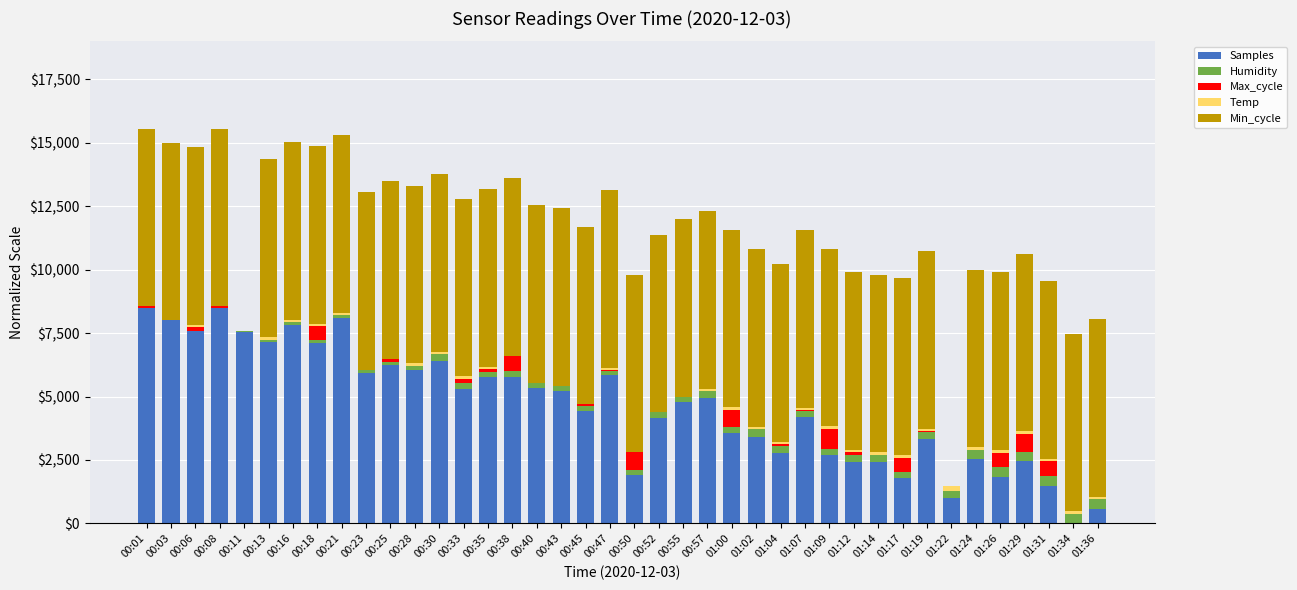

What is the sum of all Samples values?

184935.7